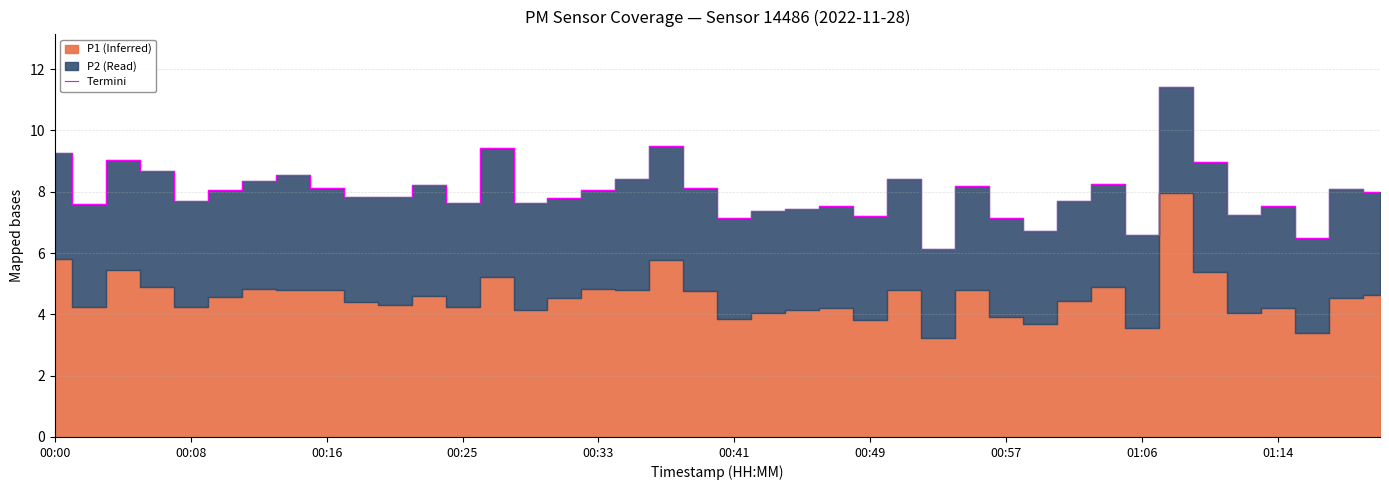

How many interior local valleys (lower than both neighbors) does the data have?

12